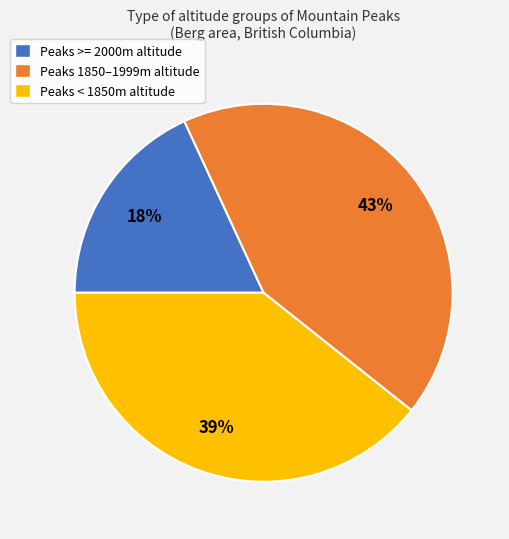

Does any single category account for the majority?

No